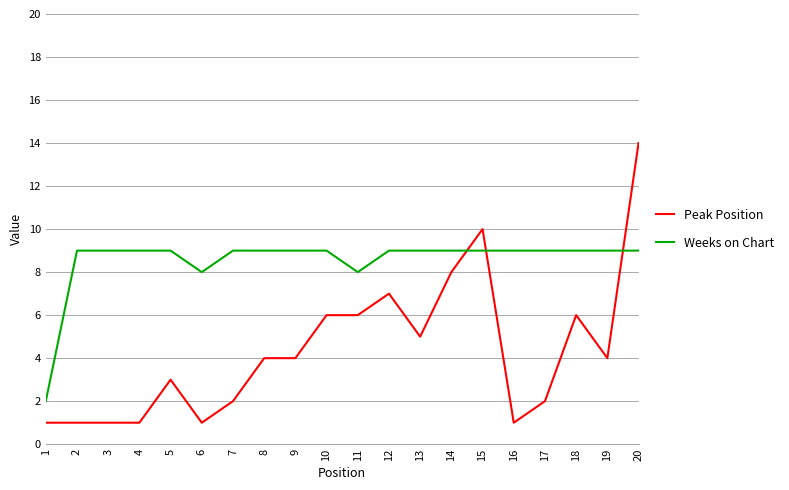

The Peak Position series shows 2 at 11. True or false?

False